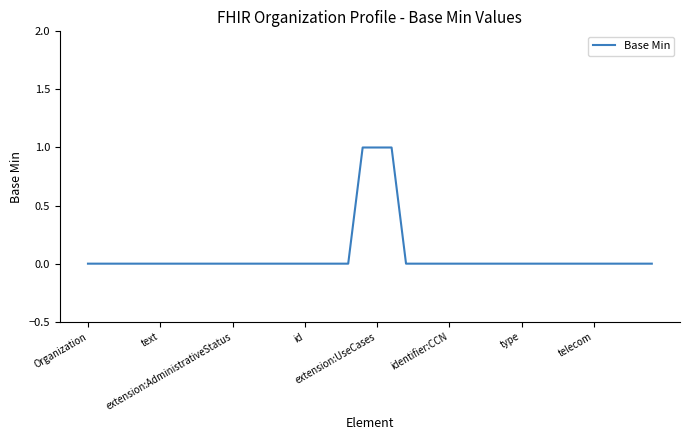

Which category has the lowest value across all series?

Organization